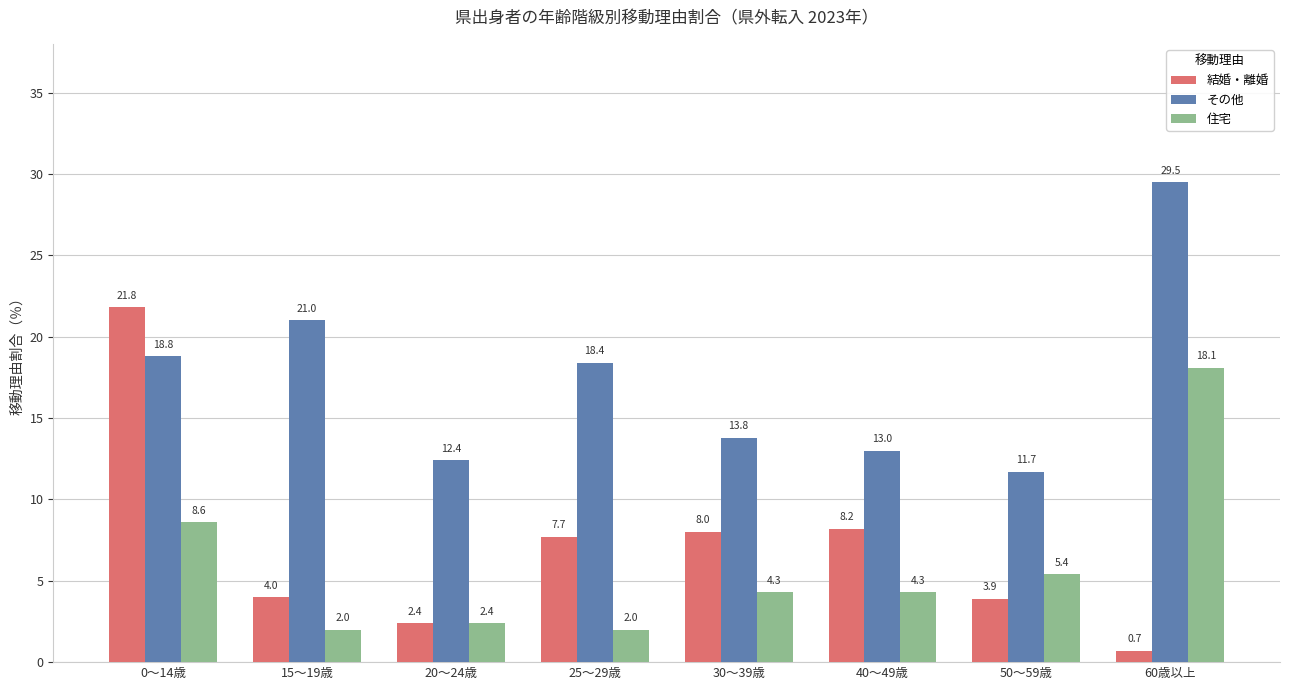

How many groups of bars are there?

8